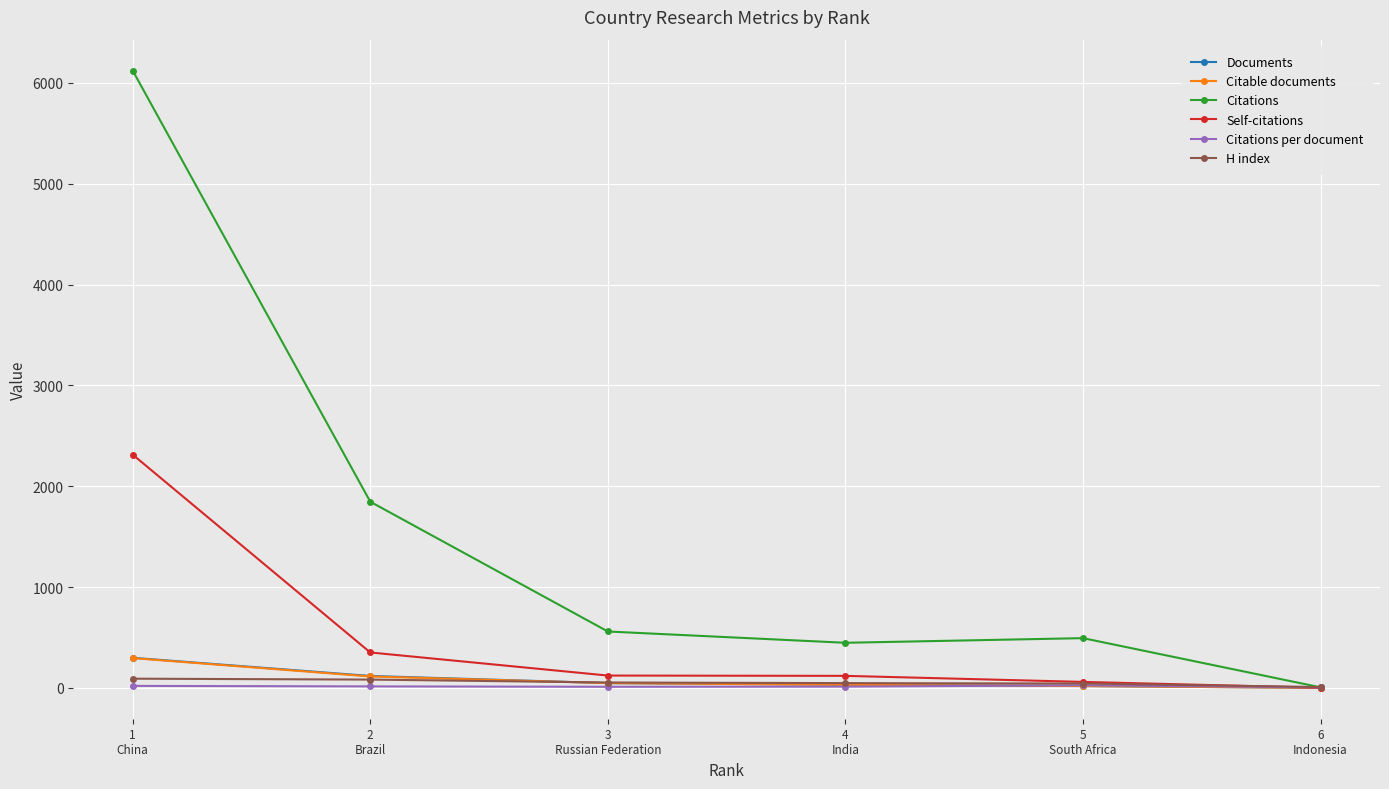

What is the average value of the Citable documents series?

84.8